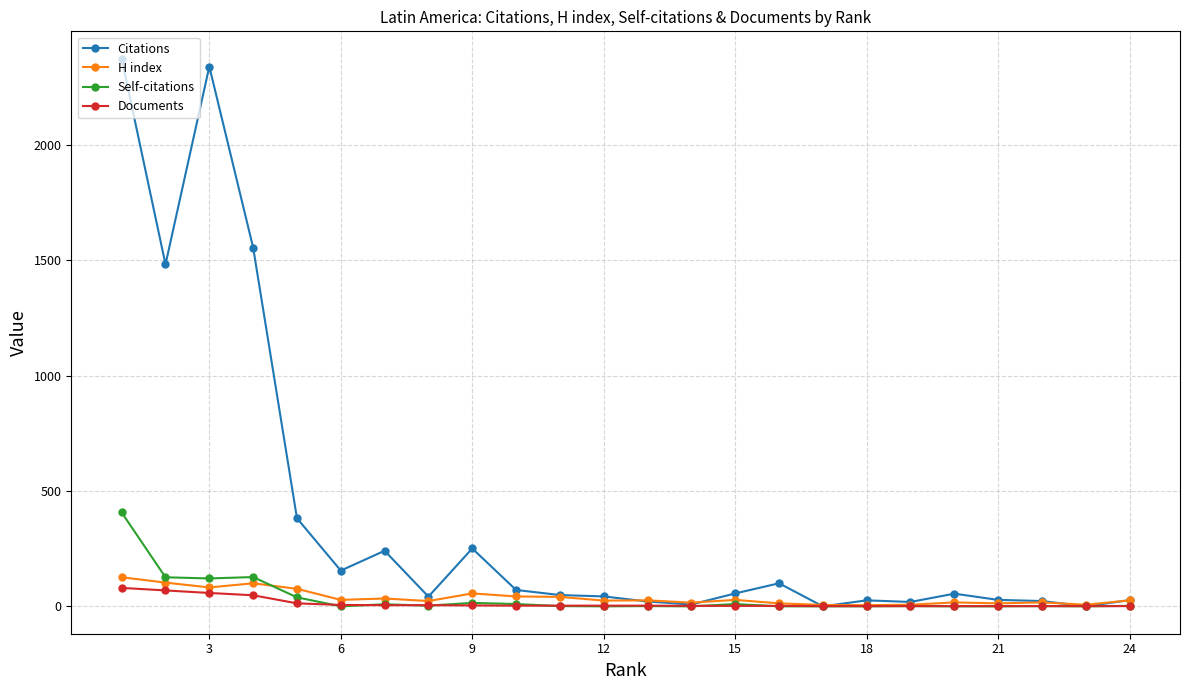

What is the difference between the maximum and second lowest values in the Documents series?

79